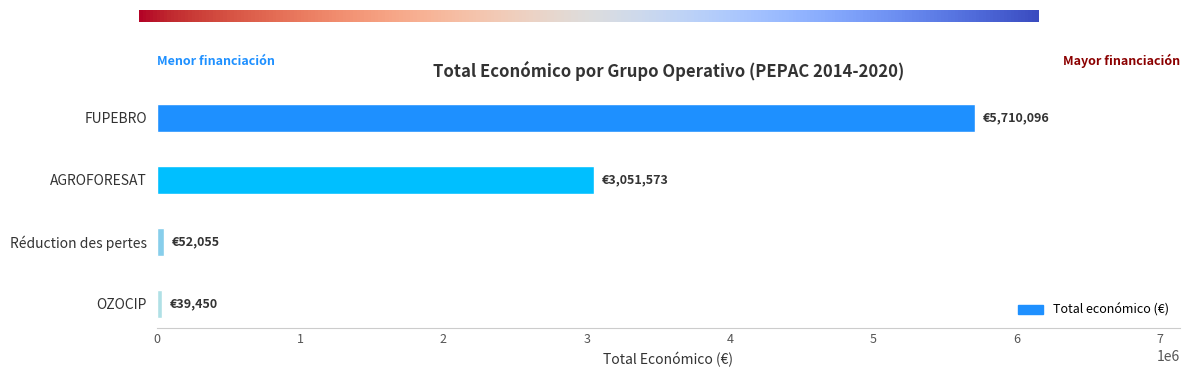

What is the difference between the maximum and minimum values?

5670646